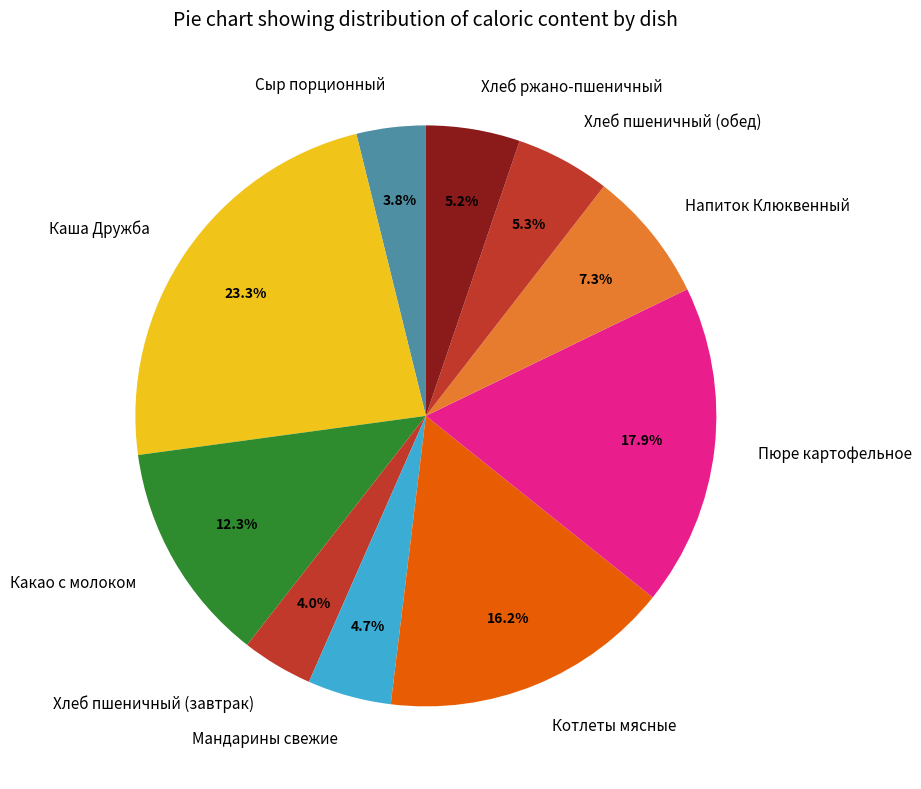

Do Хлеб пшеничный (обед) and Пюре картофельное together represent more than half of the pie?

No